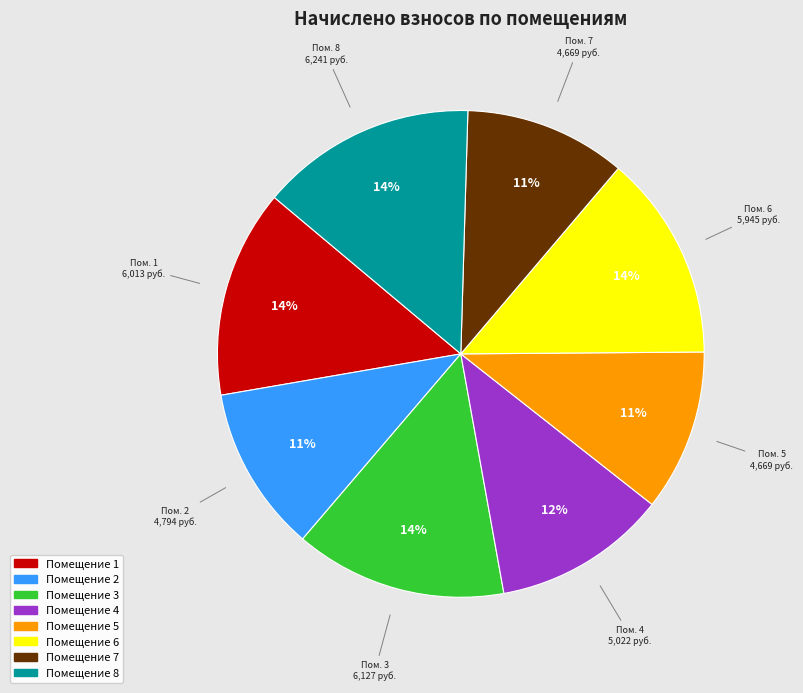

To the nearest percent, what is the average slice percentage?

12%